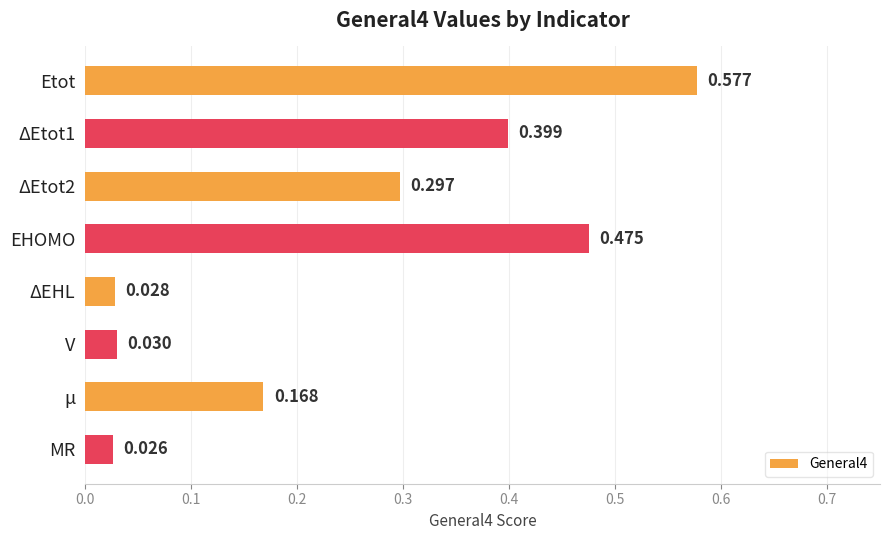

At which label is the value closest to 0?

MR